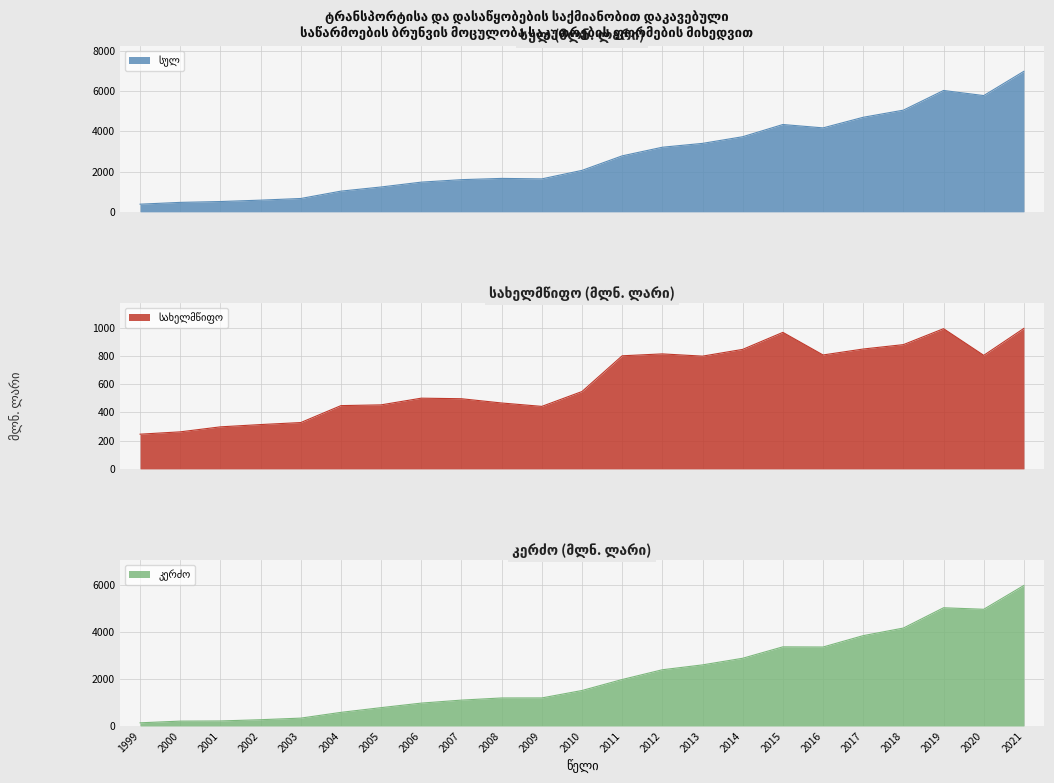

How many interior local valleys does the სულ series have?

3